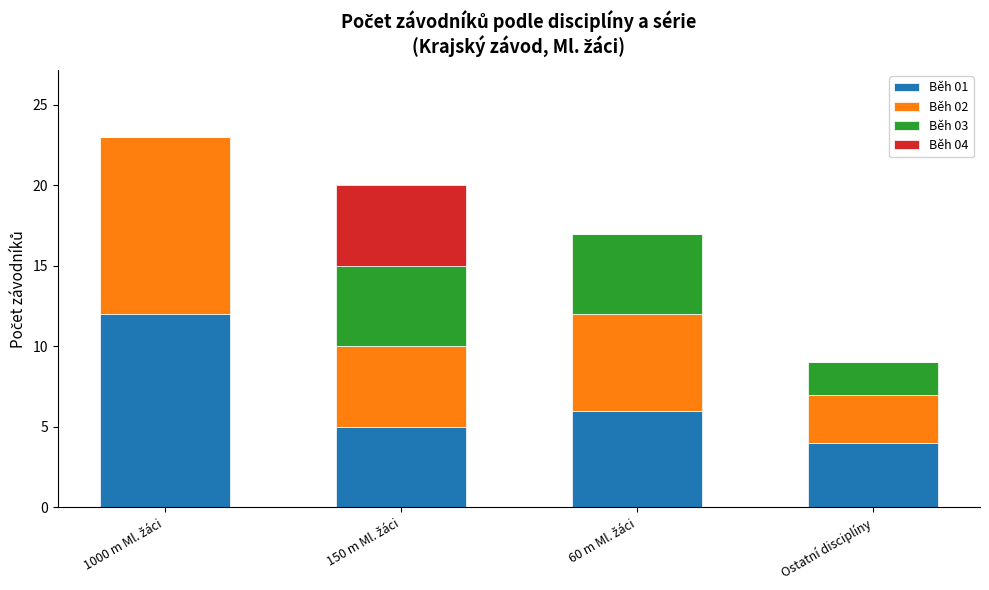

What is the total value across all series at Ostatní disciplíny?

9